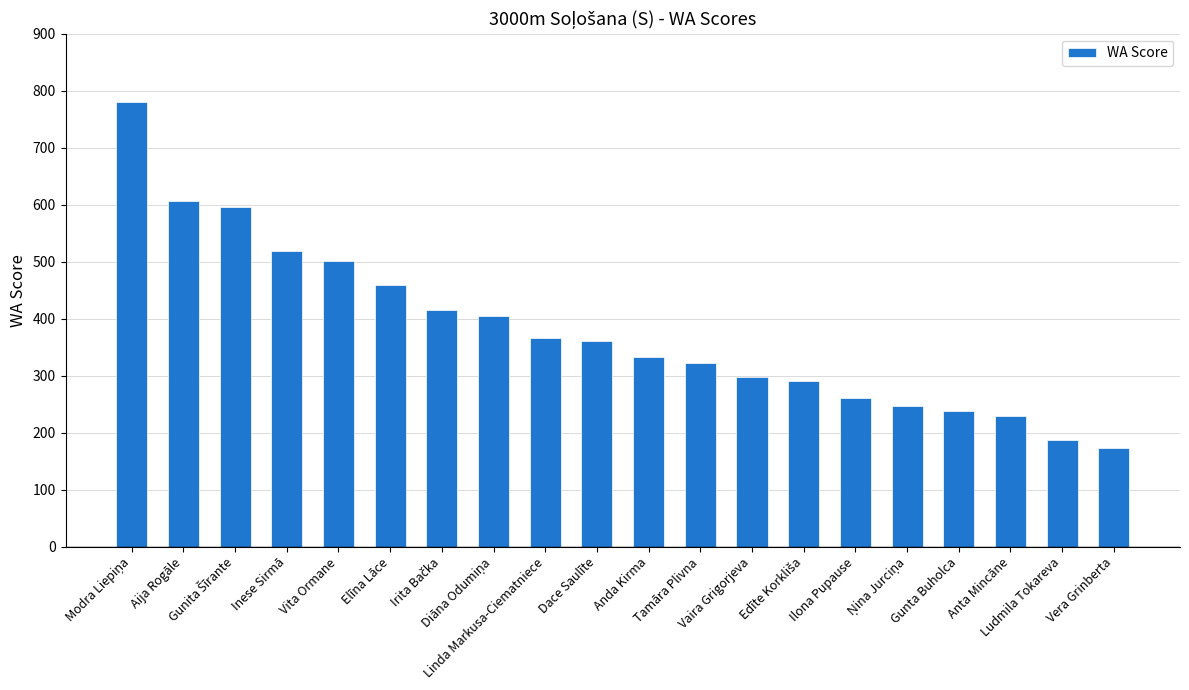

What is the smallest value displayed?

173